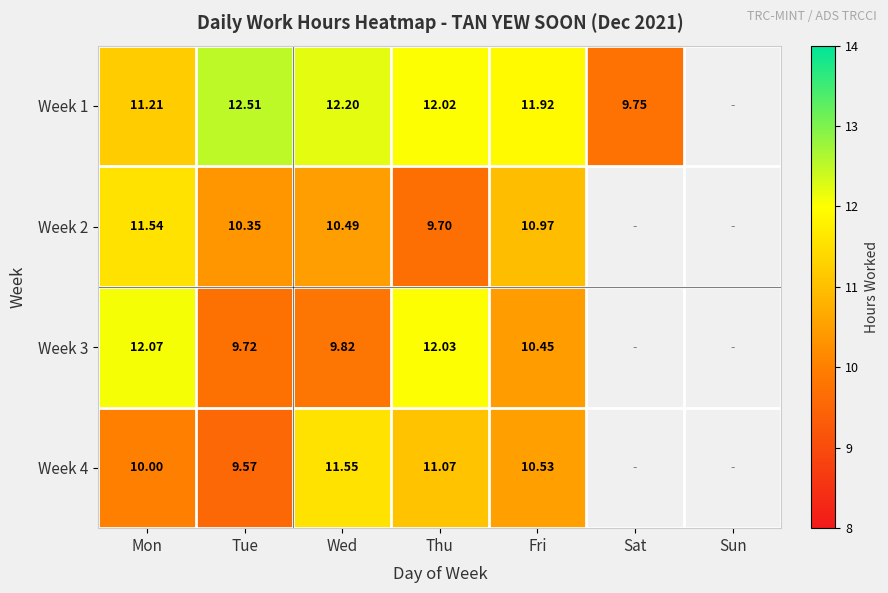

Which category has the highest value across all series?

Tue